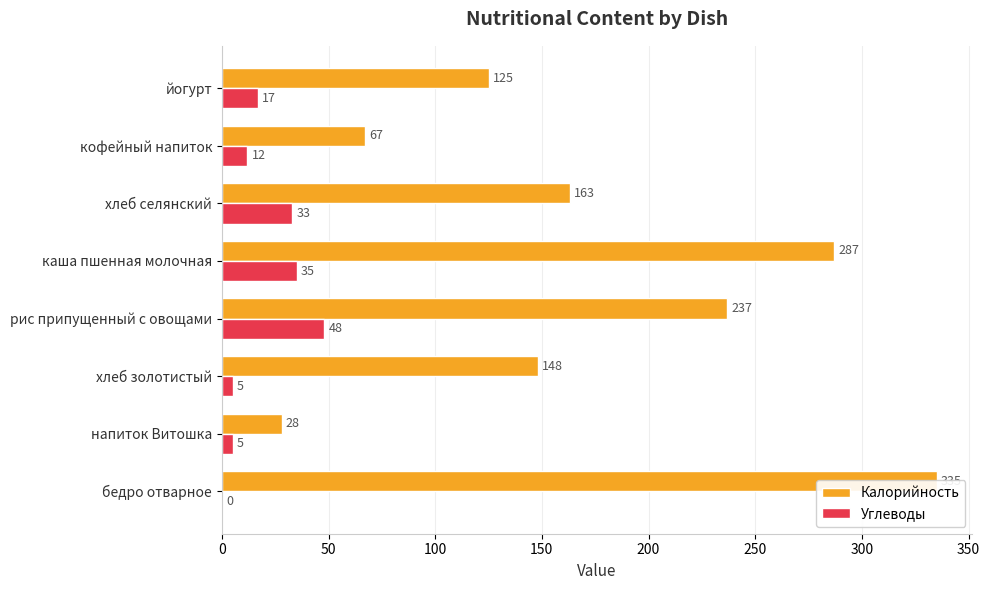

Are the bars grouped side by side (vs. stacked)?

Yes